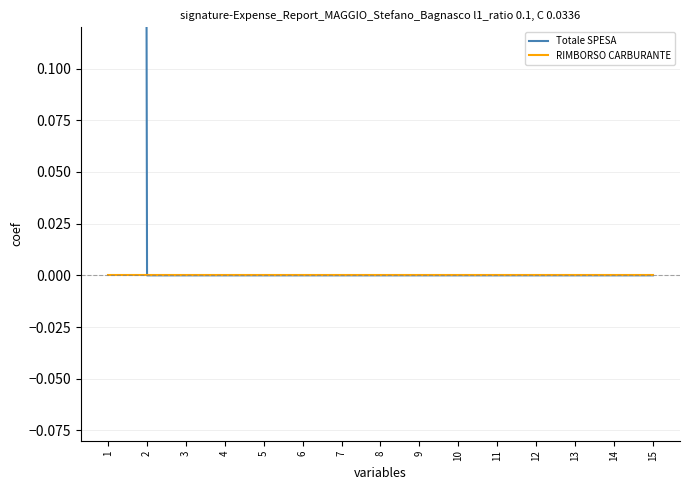

What is the sum of all Totale SPESA values?

10